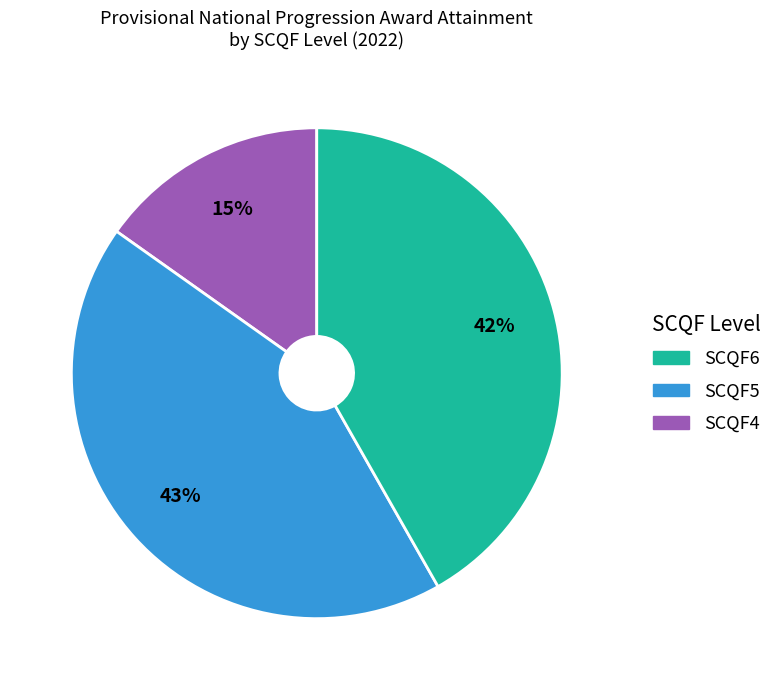

To the nearest percent, what is the average slice percentage?

33%